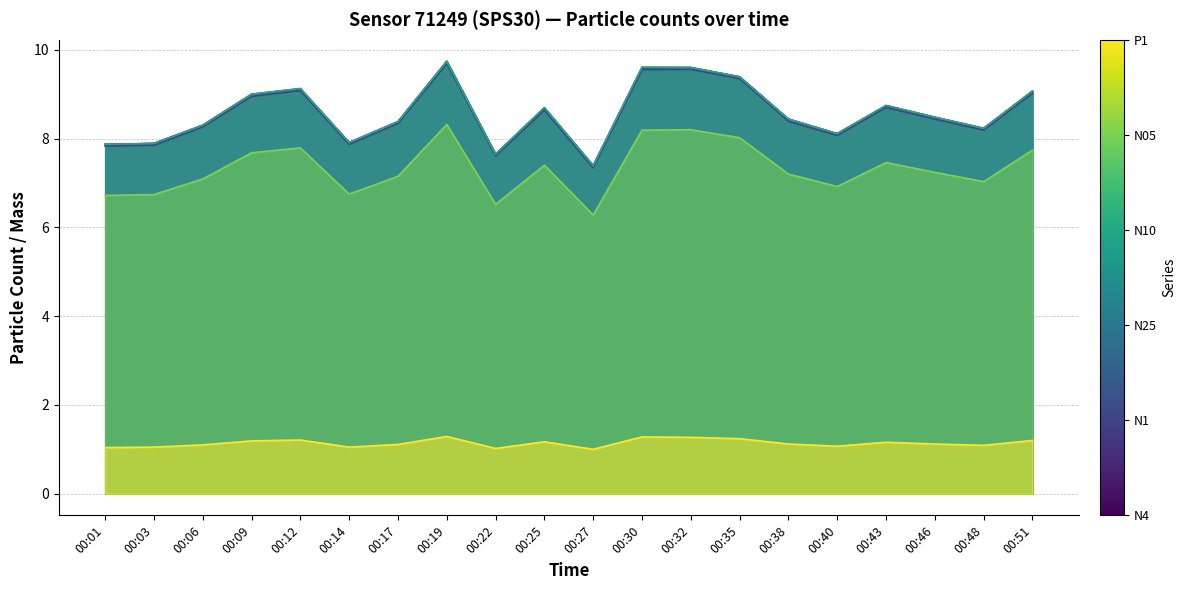

List the series in order of their peak value, lowest first.

P1, N05, N1, N4, N25, N10